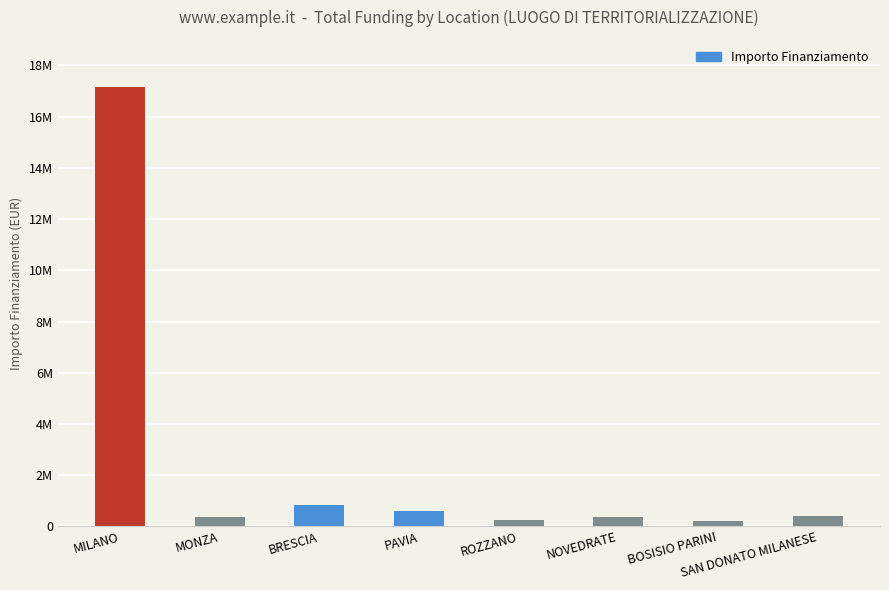

What is the minimum value shown in the chart?

195990.0